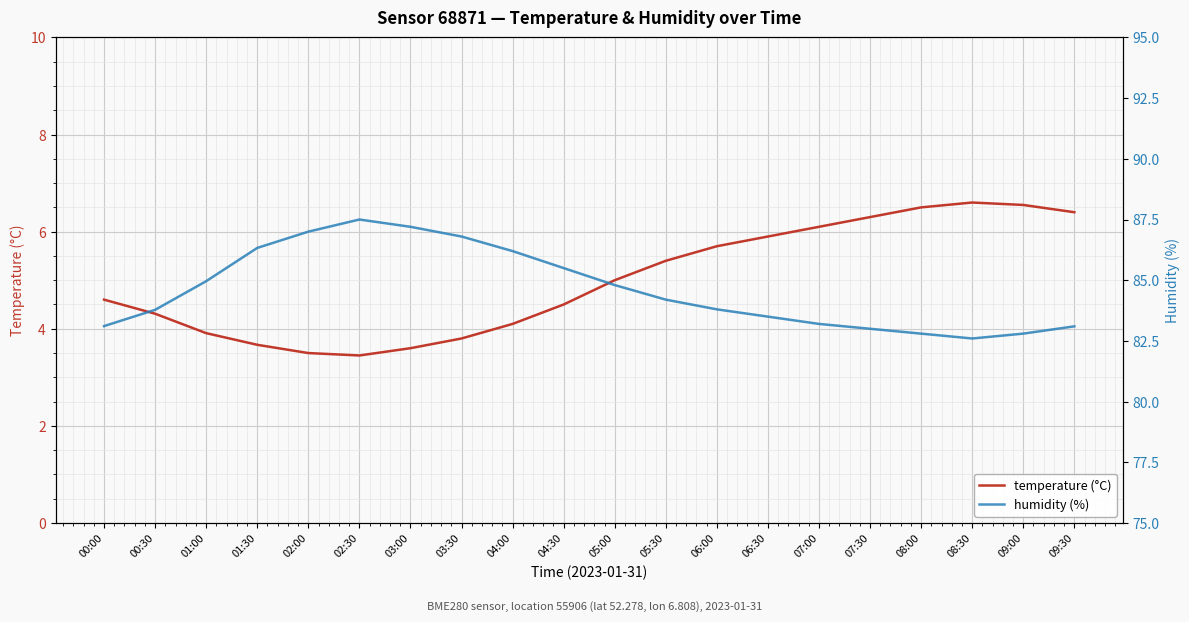

The value of temperature (°C) at 02:00 is 3.5. True or false?

True